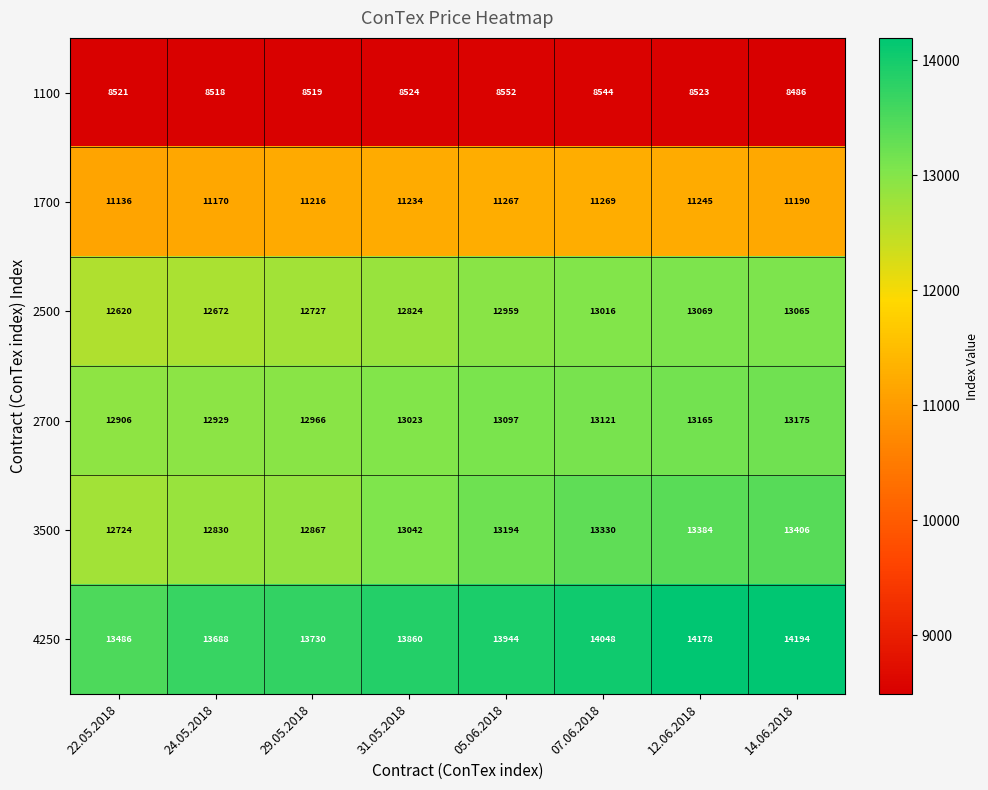

List the series in order of their peak value, lowest first.

1100, 1700, 2500, 2700, 3500, 4250